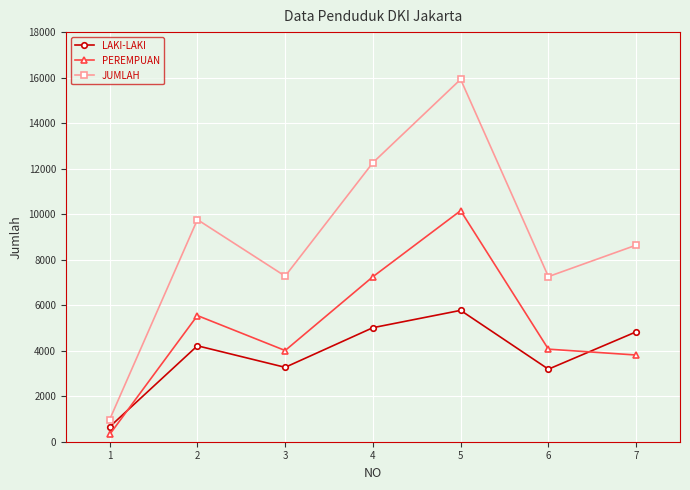

What is the difference between the second highest and second lowest values in the JUMLAH series?

5006